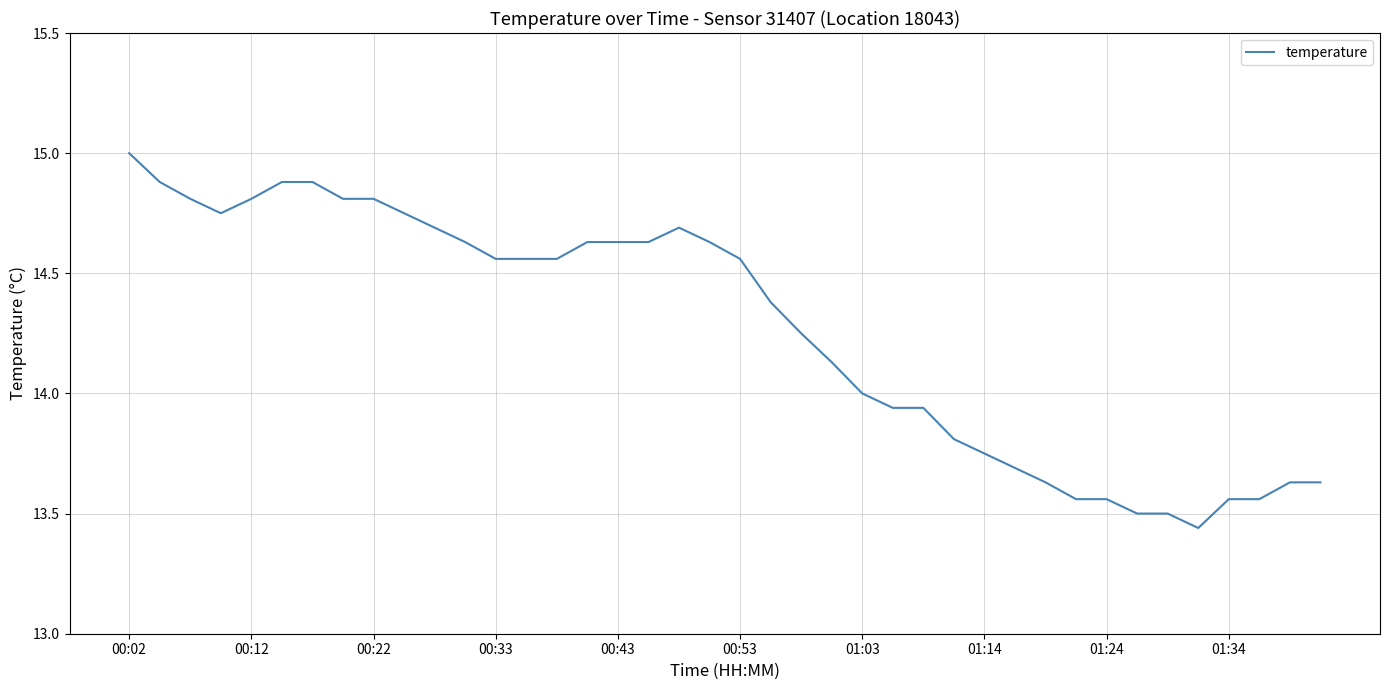

What is the difference between the maximum and minimum values?

1.6